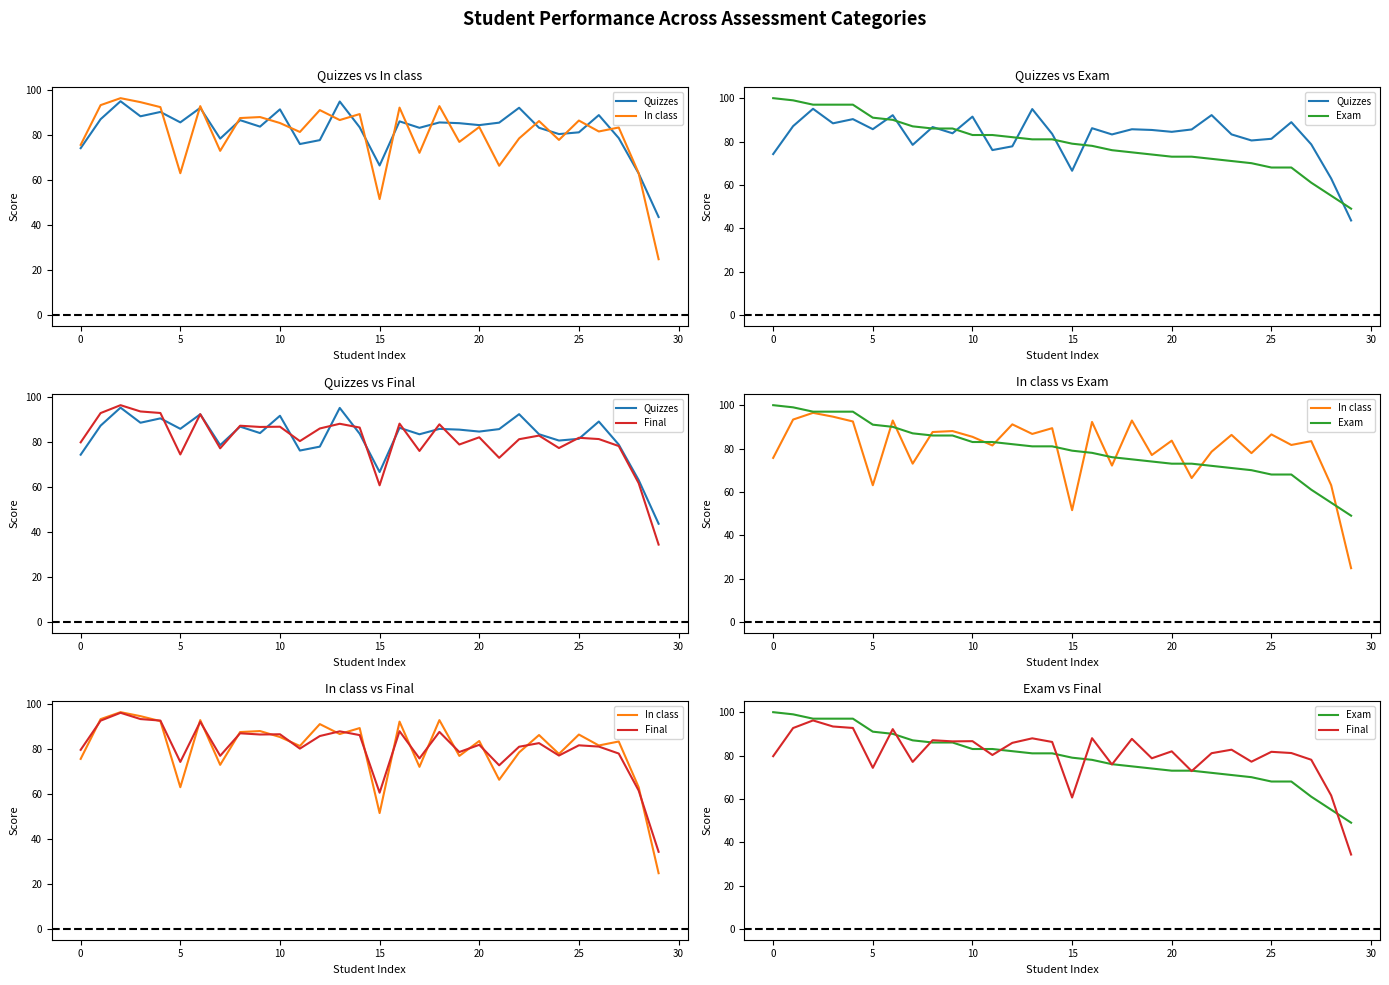

At how many categories does at least one series exceed 84?

23